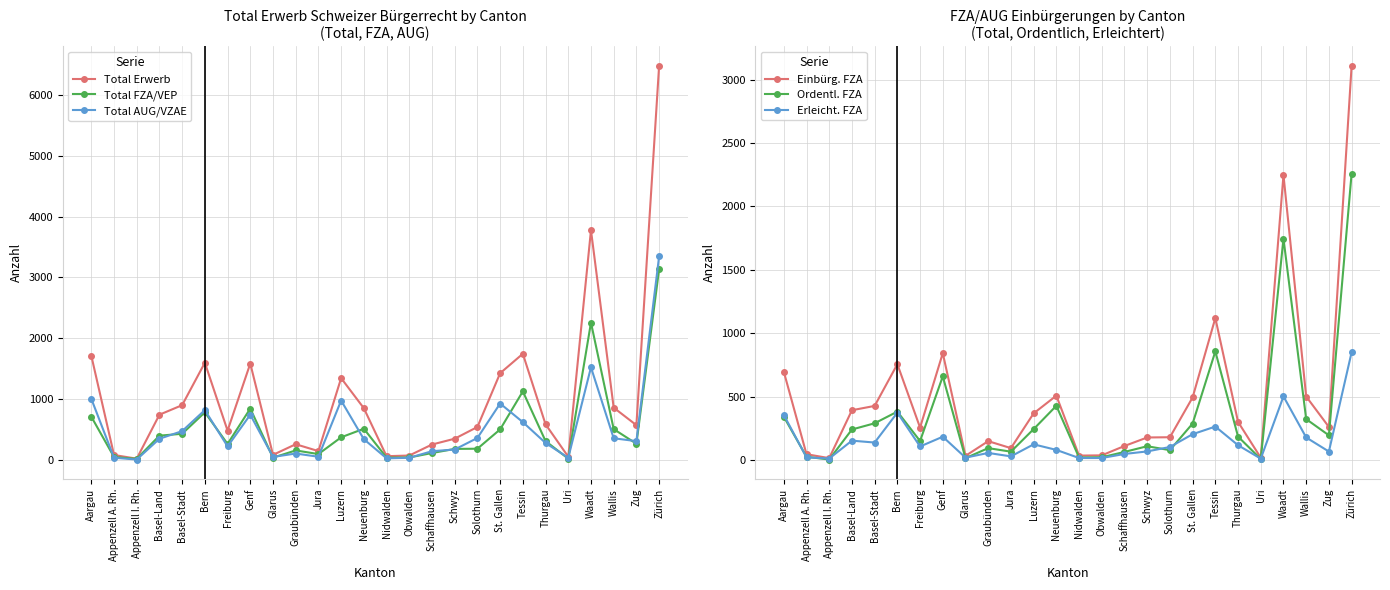

What is the label of the 3rd point from the right?

Wallis